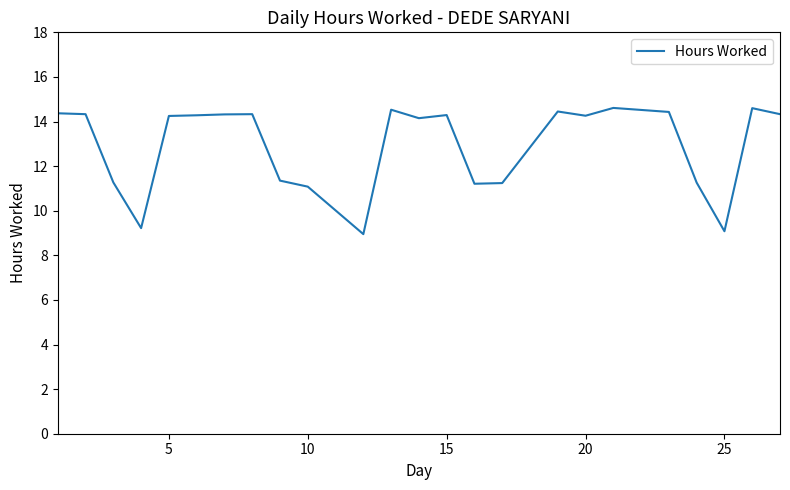

What is the maximum value shown in the chart?

14.6